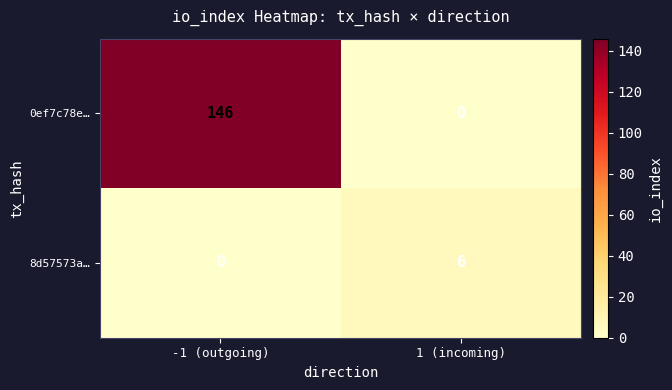

What is the difference between the maximum and minimum values in the 0ef7c78e… series?

146